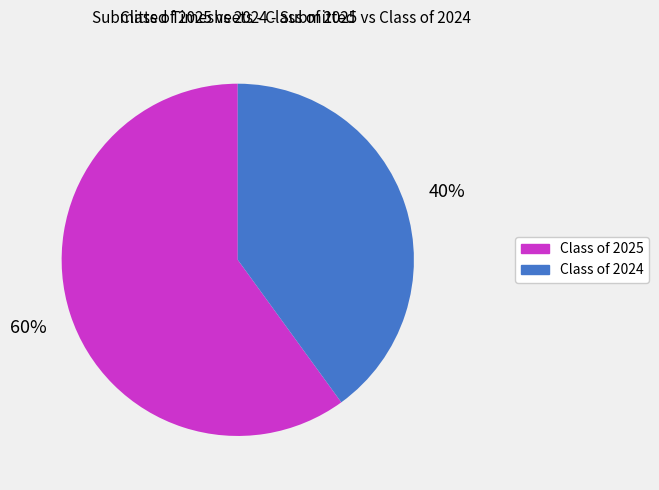

How many slices are in this pie chart?

2